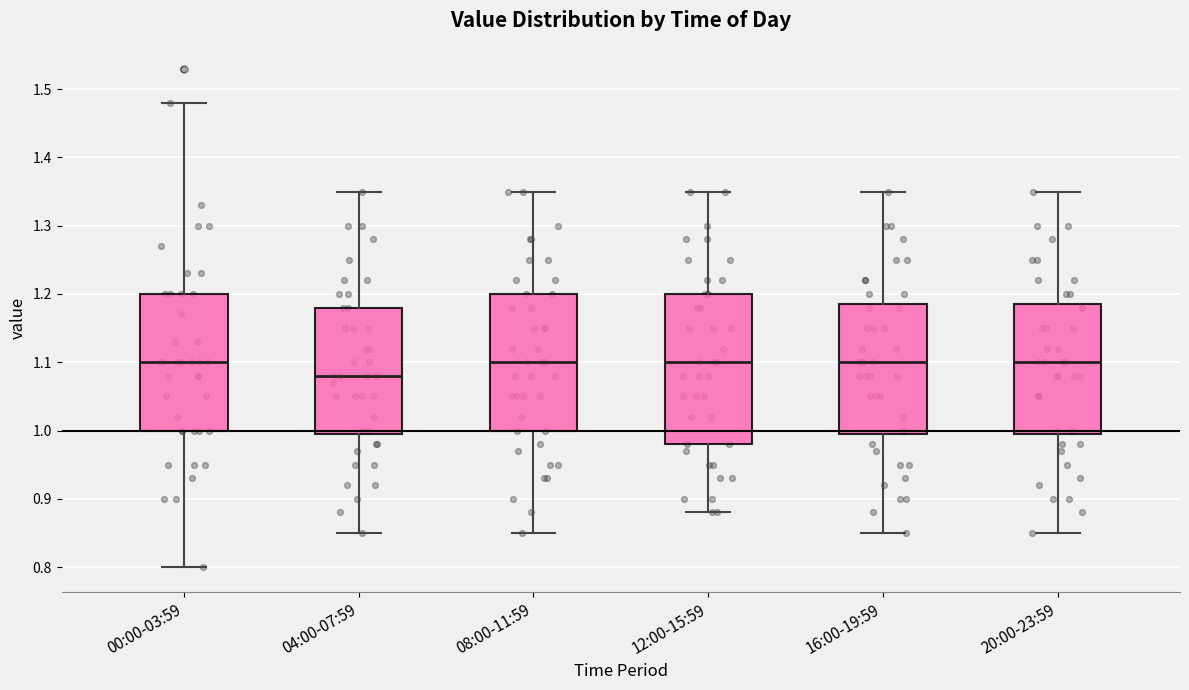

Which box is the tallest, from its lower edge to its upper edge?

12:00-15:59